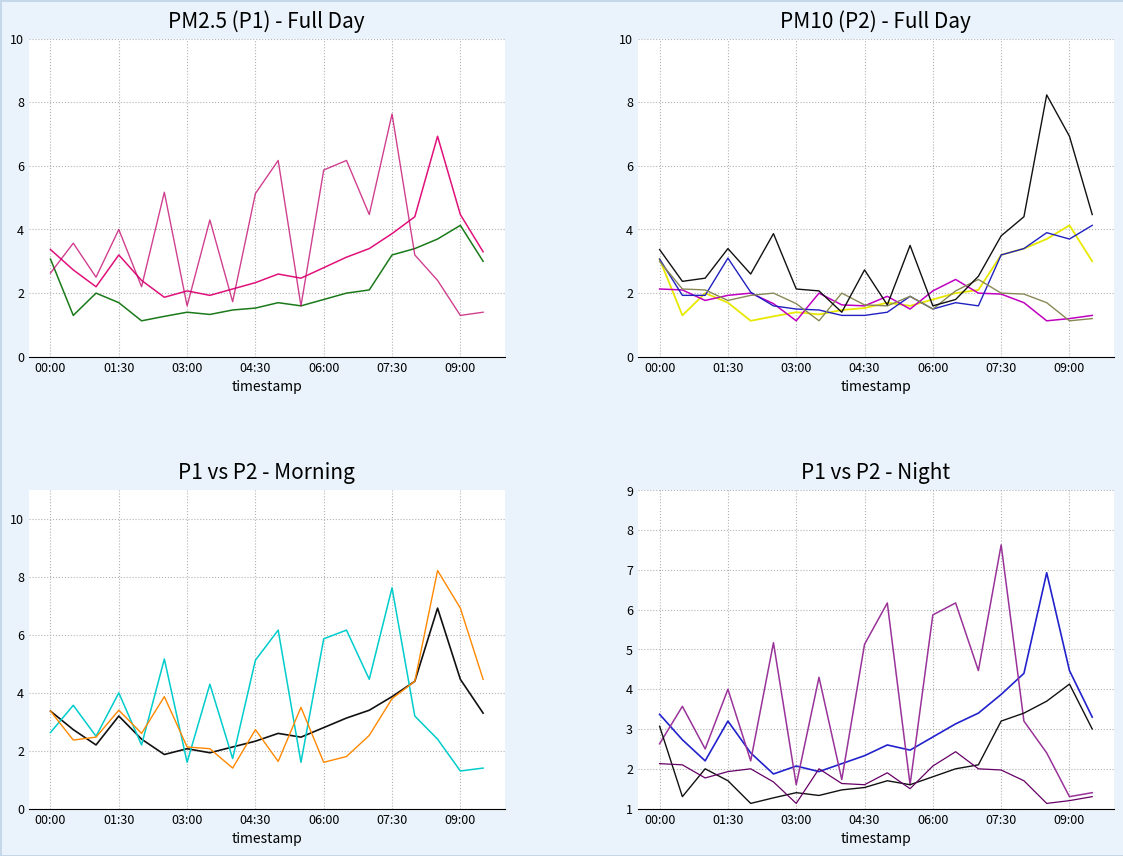

Between 06:00 and 09:30, which series saw the biggest shift?

P2